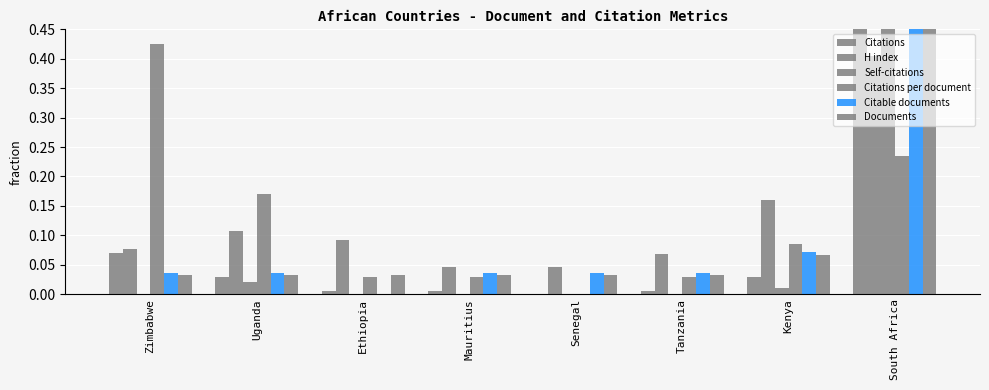

What are all the series names shown in the legend?

Citations, H index, Self-citations, Citations per document, Citable documents, Documents